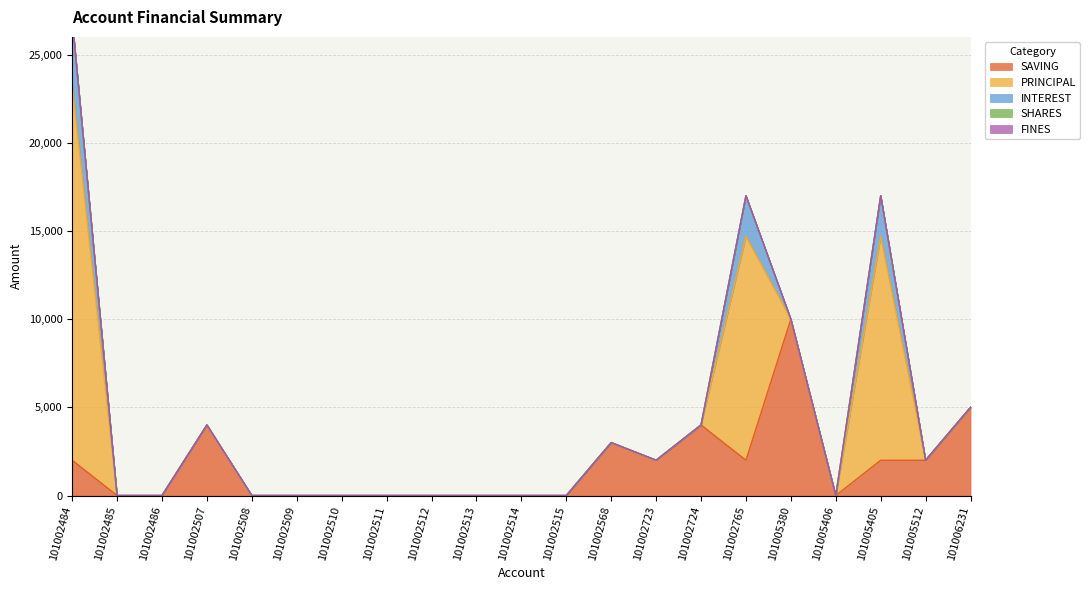

Where is SAVING nearest to the value 5000?

101006231